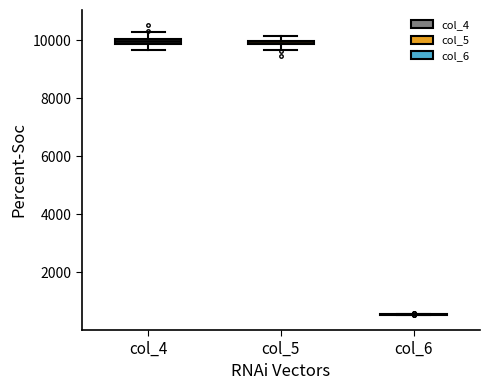

Where is the lower edge of the box for col_4 on the y-axis? The values are not printed on the chart, so give them approximately, as read against the axis.

9800